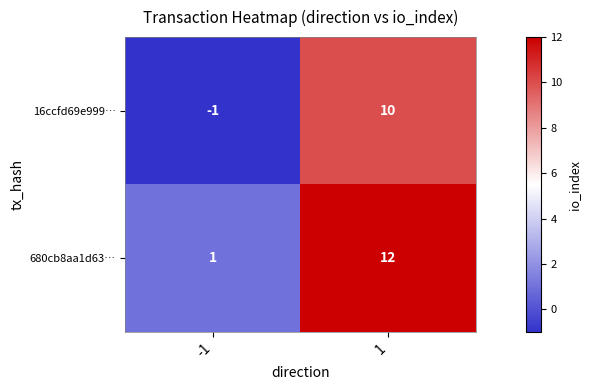

What is the sum of the 16ccfd69e999… values at 1 and -1?

9